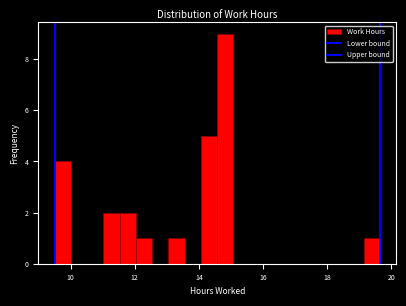

Read against the x-axis, roughly where is the centre of the tallest bar?

14.8